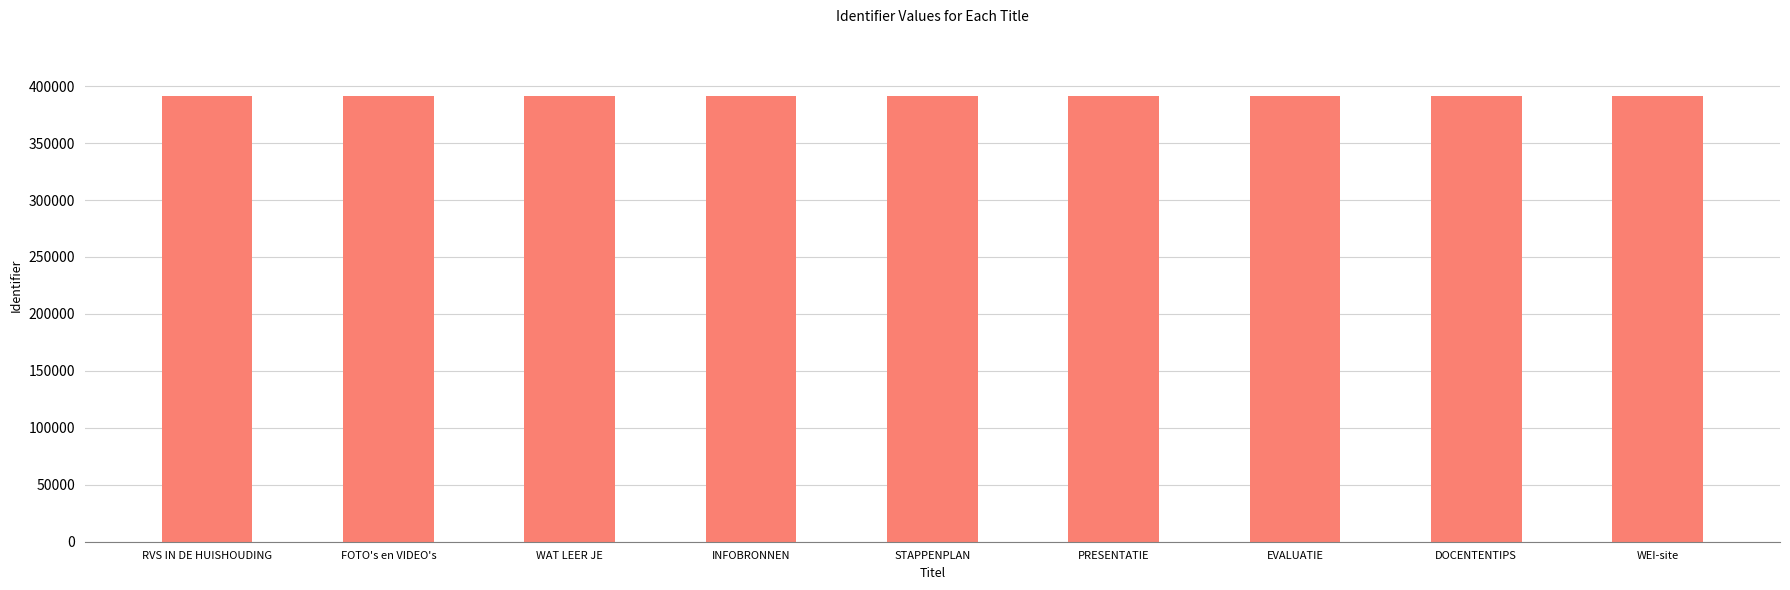

Approximately how many times larger is the value at WAT LEER JE compared to STAPPENPLAN?

1.0